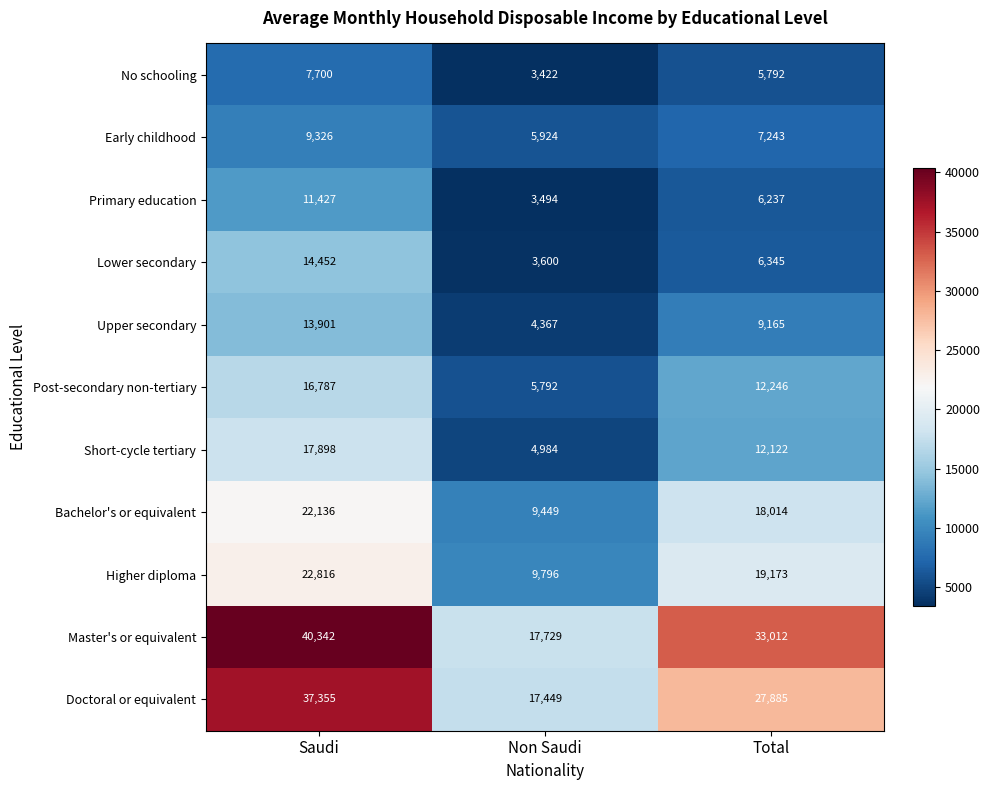

At which category is the sum across all series the highest?

Saudi